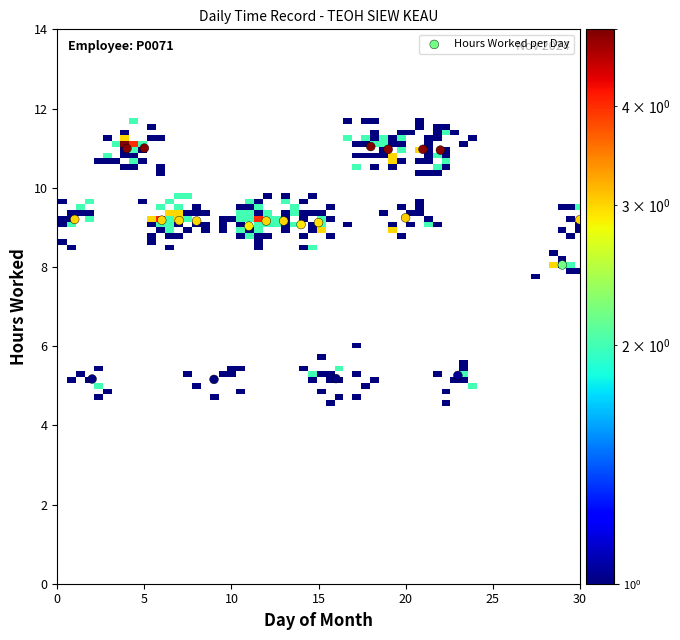

What is the range of Y values (max minus min)?

5.9